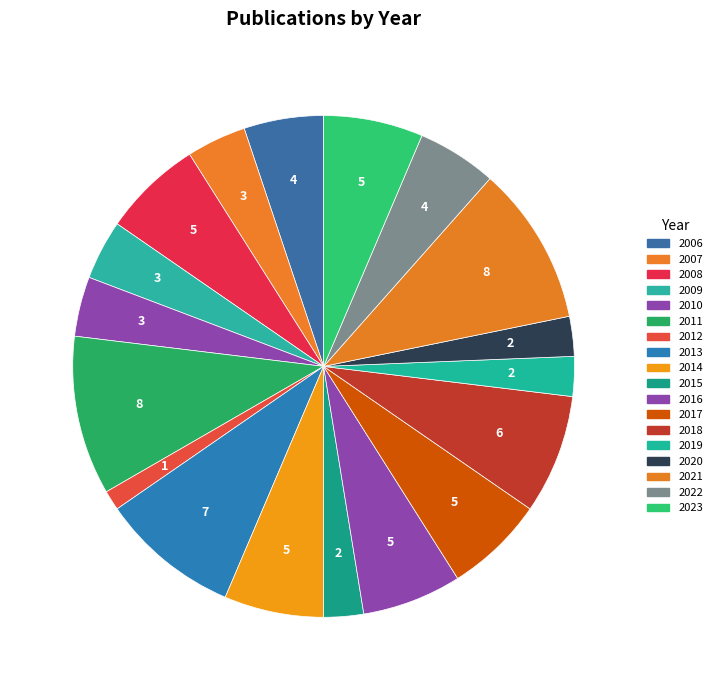

Count the number of slices in the pie.

18